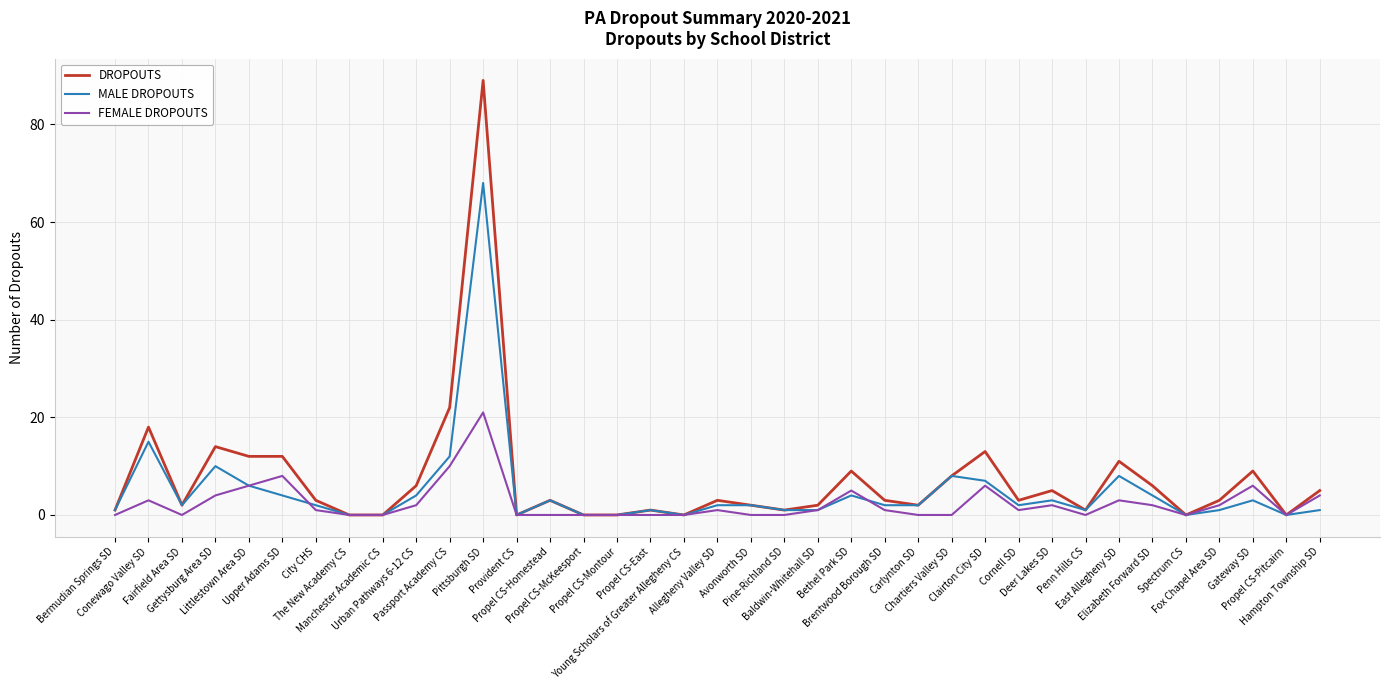

Which series has the largest range (max minus min)?

DROPOUTS